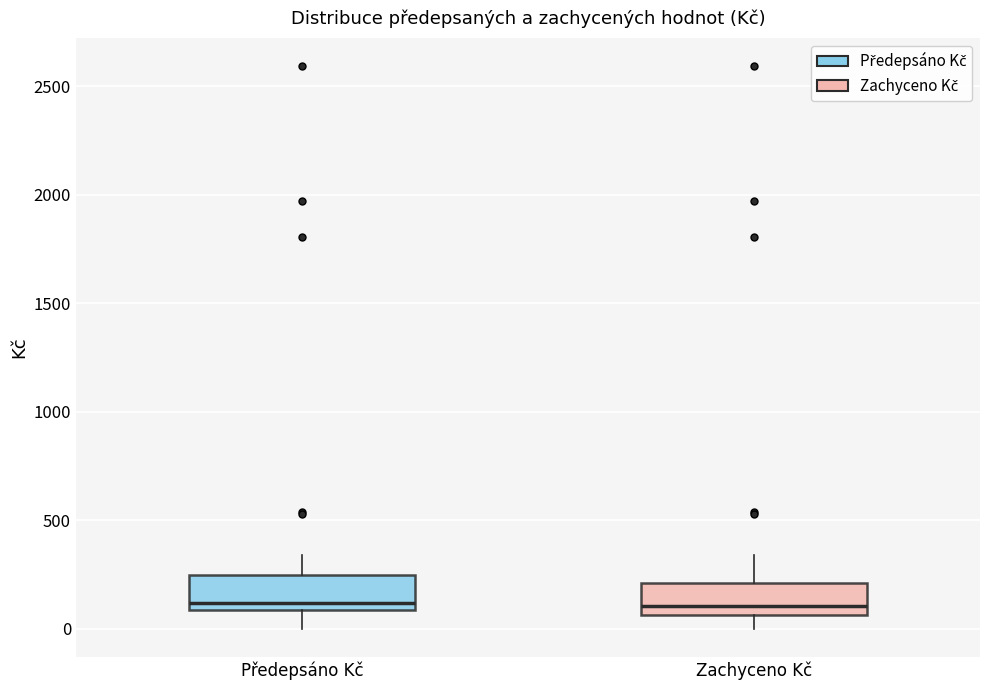

Where does the lower whisker of the box for Předepsáno Kč end on the y-axis? The values are not printed on the chart, so give them approximately, as read against the axis.

0